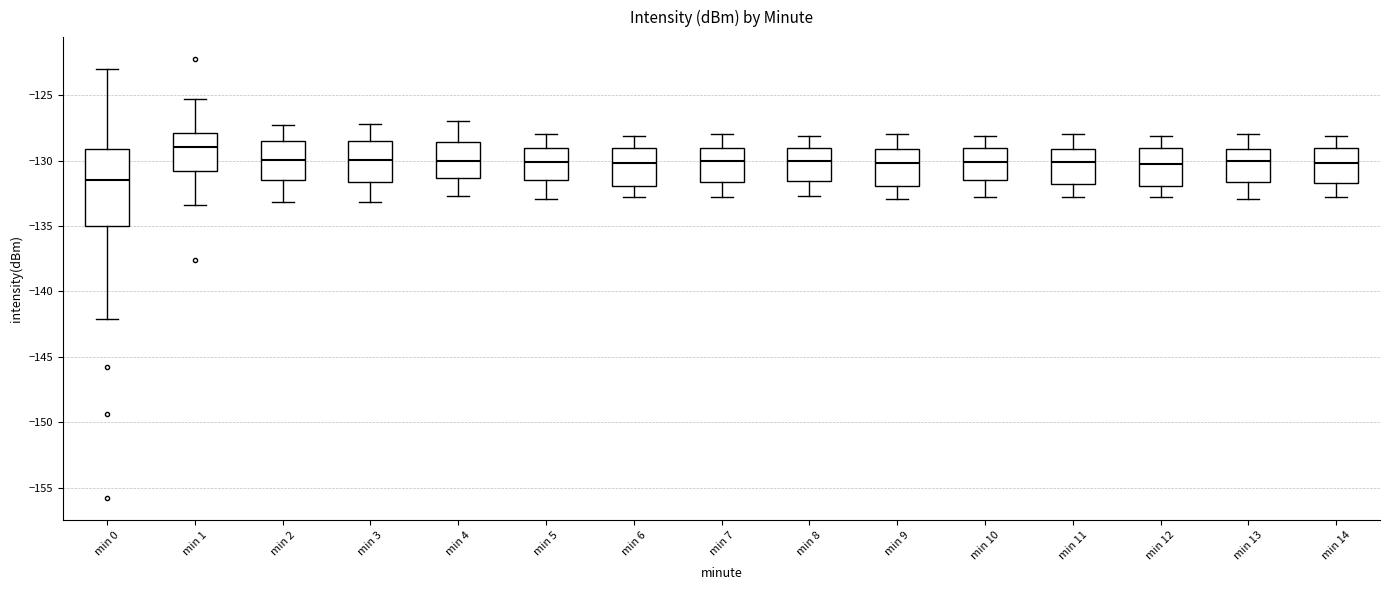

Reading left to right, transcribe this box plot: for each box, give where its median line is, the range the box spans, and where its two whiskers end, as read against the y-axis. The values are not printed on the chart, so give them approximately, as read against the axis.

min 0: median -131.5, box -135.0 to -129.0, whiskers -142.0 to -123.0
min 1: median -129.0, box -131.0 to -128.0, whiskers -133.5 to -125.5
min 2: median -130.0, box -131.5 to -128.5, whiskers -133.0 to -127.5
min 3: median -130.0, box -131.5 to -128.5, whiskers -133.0 to -127.0
min 4: median -130.0, box -131.5 to -128.5, whiskers -132.5 to -127.0
min 5: median -130.0, box -131.5 to -129.0, whiskers -133.0 to -128.0
min 6: median -130.0, box -132.0 to -129.0, whiskers -133.0 to -128.0
min 7: median -130.0, box -131.5 to -129.0, whiskers -133.0 to -128.0
min 8: median -130.0, box -131.5 to -129.0, whiskers -132.5 to -128.0
min 9: median -130.0, box -132.0 to -129.0, whiskers -133.0 to -128.0
min 10: median -130.0, box -131.5 to -129.0, whiskers -133.0 to -128.0
min 11: median -130.0, box -132.0 to -129.0, whiskers -133.0 to -128.0
min 12: median -130.0, box -132.0 to -129.0, whiskers -133.0 to -128.0
min 13: median -130.0, box -131.5 to -129.0, whiskers -133.0 to -128.0
min 14: median -130.0, box -131.5 to -129.0, whiskers -133.0 to -128.0